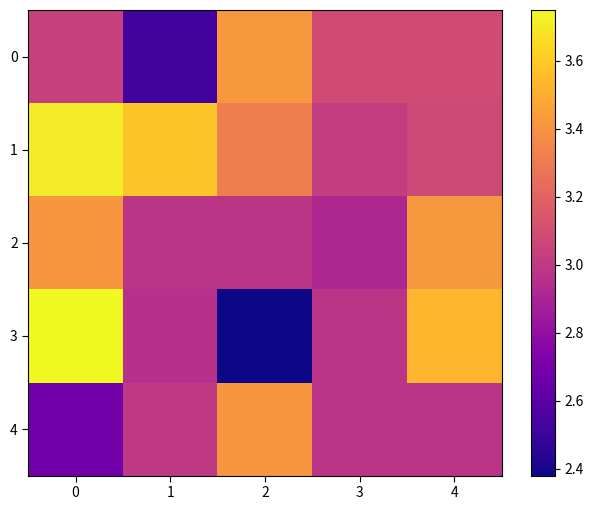

At 4, list the series in order from largest to smallest.

3, 2, 0, 1, 4